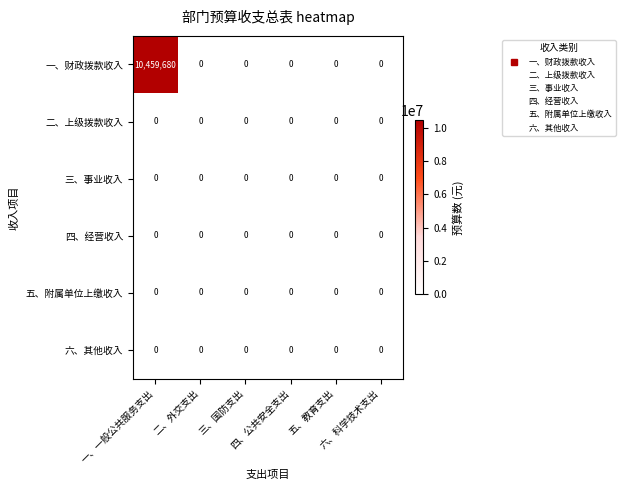

What is the difference between the highest and lowest values at 一、一般公共服务支出?

10459680